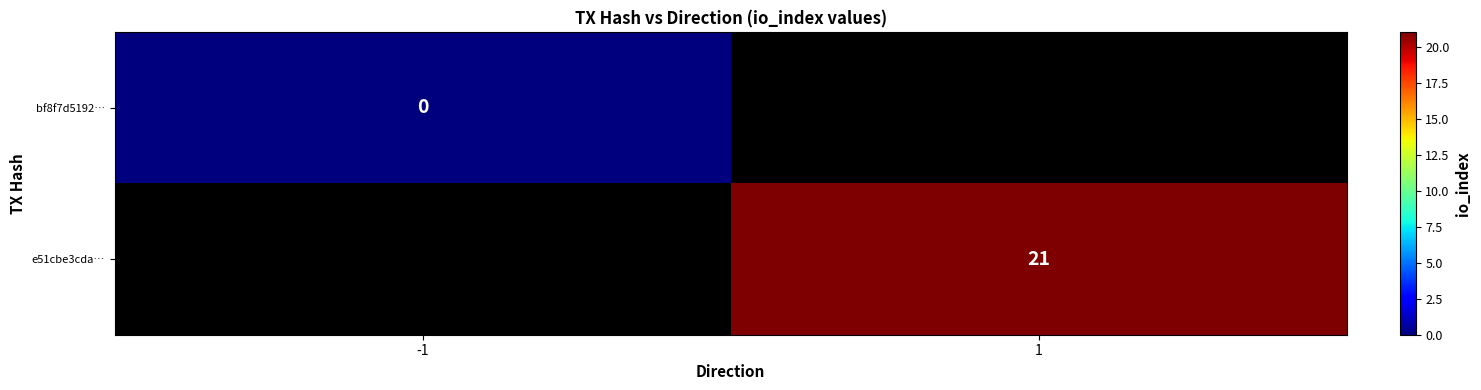

True or false: e51cbe3cda… has a value of 21 at 1.

True